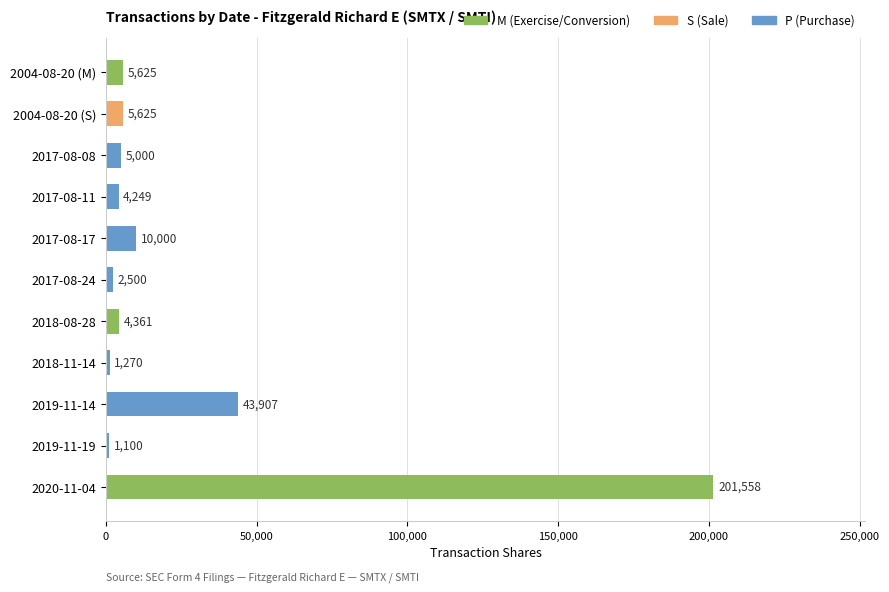

Where is the data nearest to the value 101329?

2019-11-14